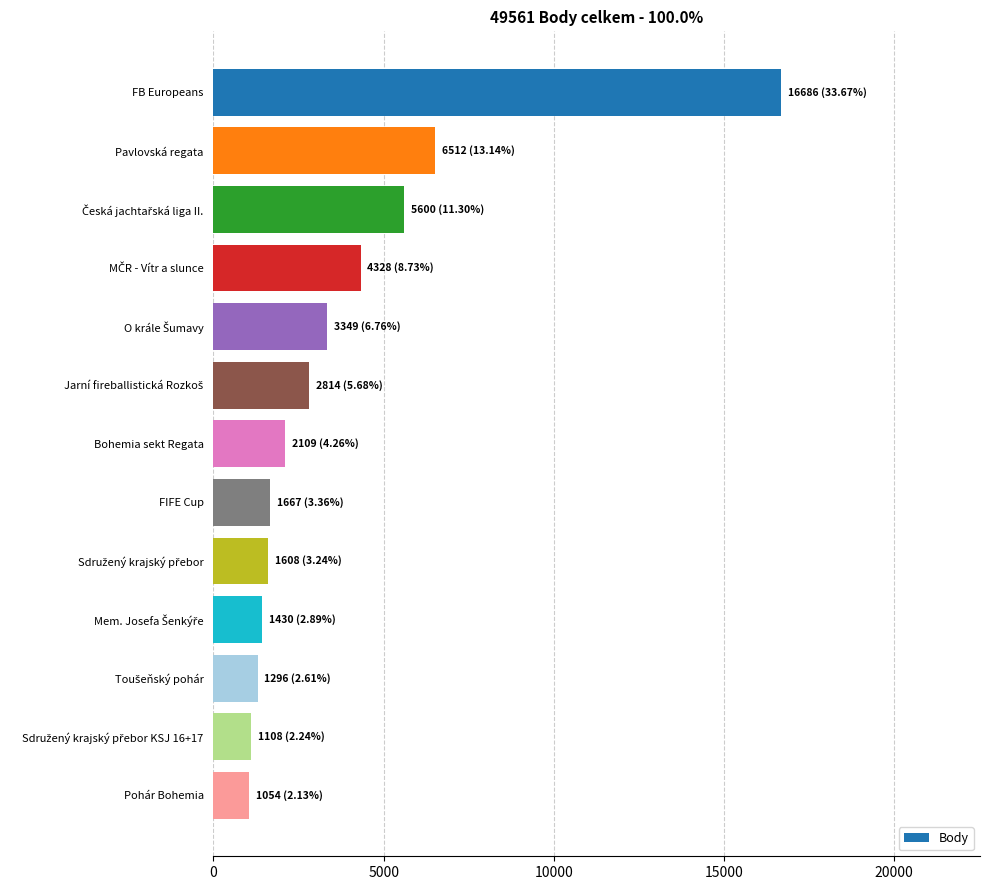

Is it true that the value at FIFE Cup is 972?

False